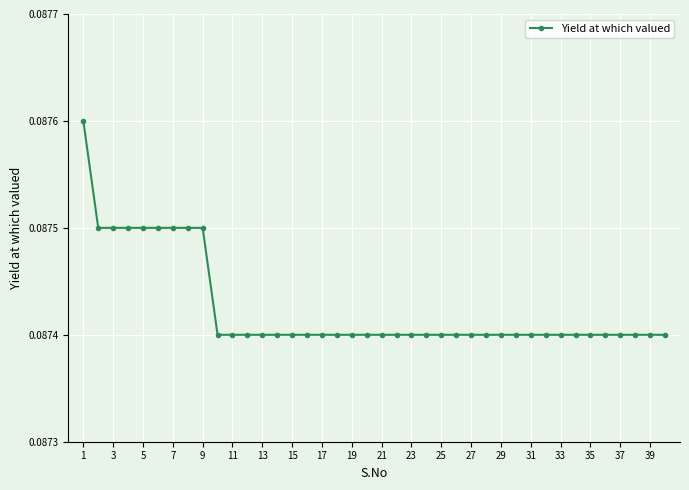

Count the values in the range 0 to 1.

40